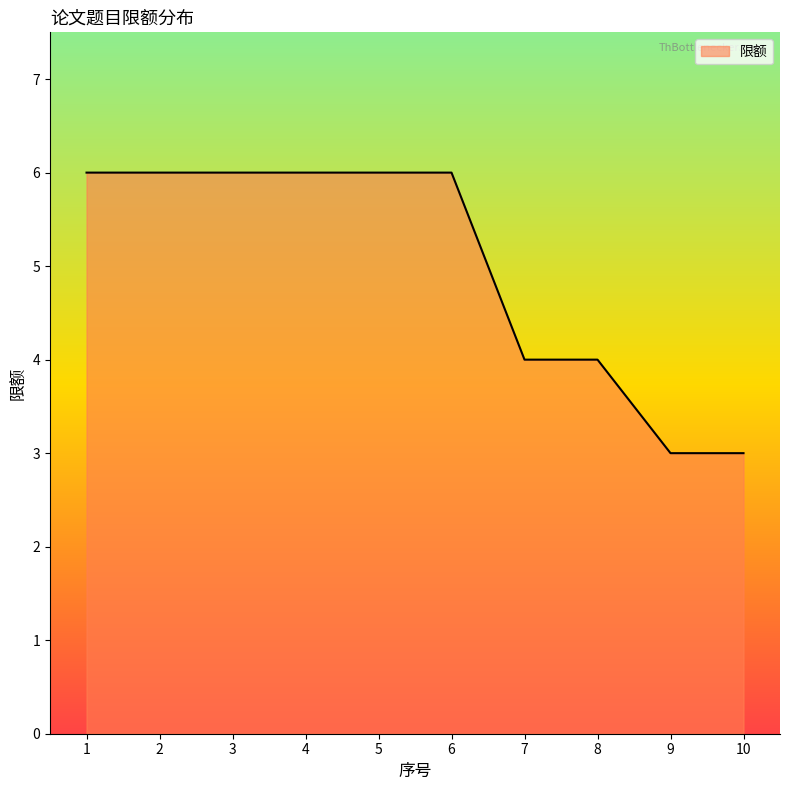

What is the minimum value shown in the chart?

3